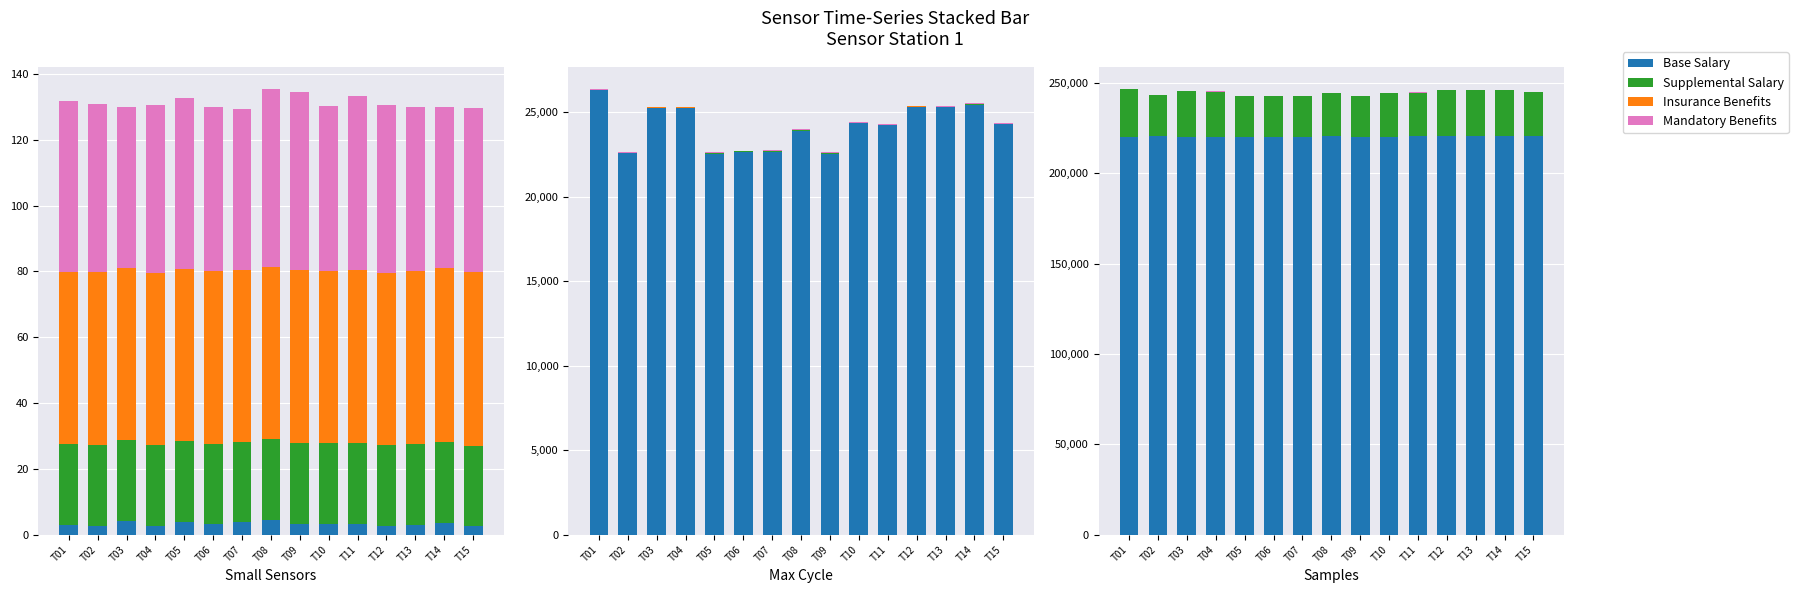

Rank the series by their maximum value, from lowest to highest.

Base Salary, Supplemental Salary, Insurance Benefits, Mandatory Benefits